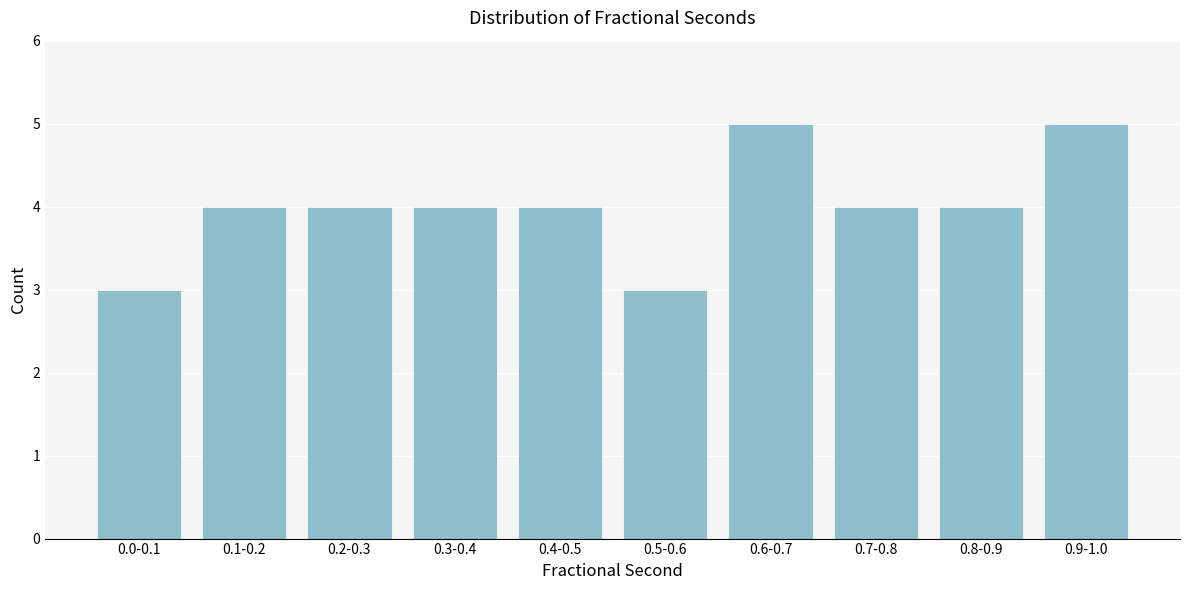

Reading left to right, extract all data points from this chart.

0.0-0.1=3	0.1-0.2=4	0.2-0.3=4	0.3-0.4=4	0.4-0.5=4	0.5-0.6=3	0.6-0.7=5	0.7-0.8=4	0.8-0.9=4	0.9-1.0=5